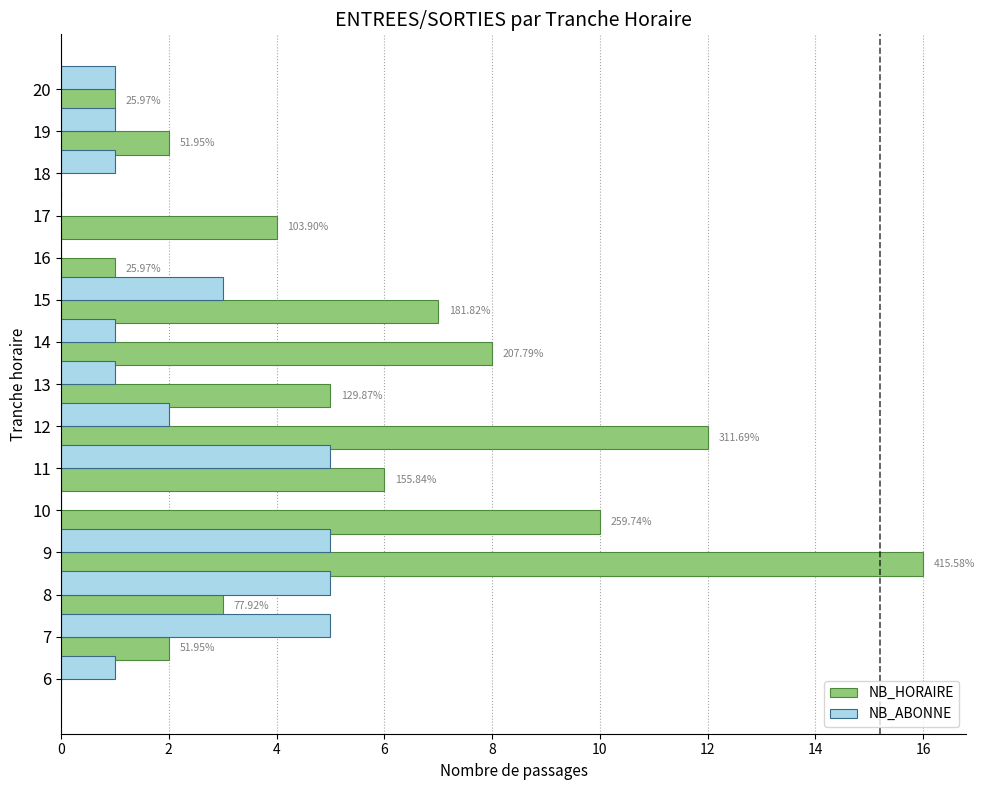

What is the total value across all series at 14?

9